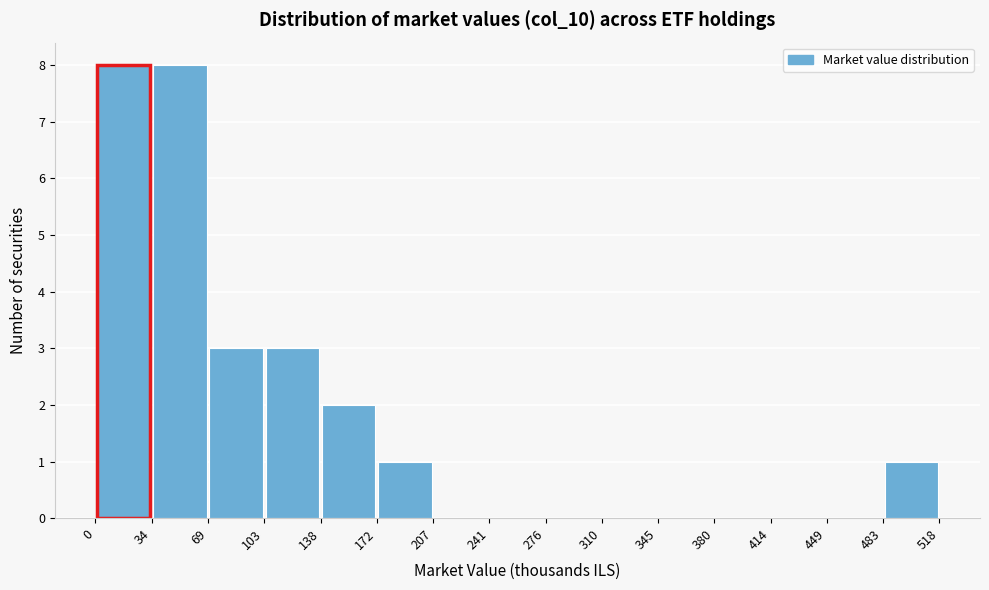

Reading left to right, transcribe this chart: for each bar, give the range it covers on the x-axis and its height. The values are not printed on the chart, so give them approximately, as read against the axis.

0 to 34: 8
34 to 69: 8
69 to 103: 3
103 to 138: 3
138 to 172: 2
172 to 207: 1
207 to 241: 0
241 to 276: 0
276 to 310: 0
310 to 345: 0
345 to 380: 0
380 to 414: 0
414 to 449: 0
449 to 483: 0
483 to 518: 1